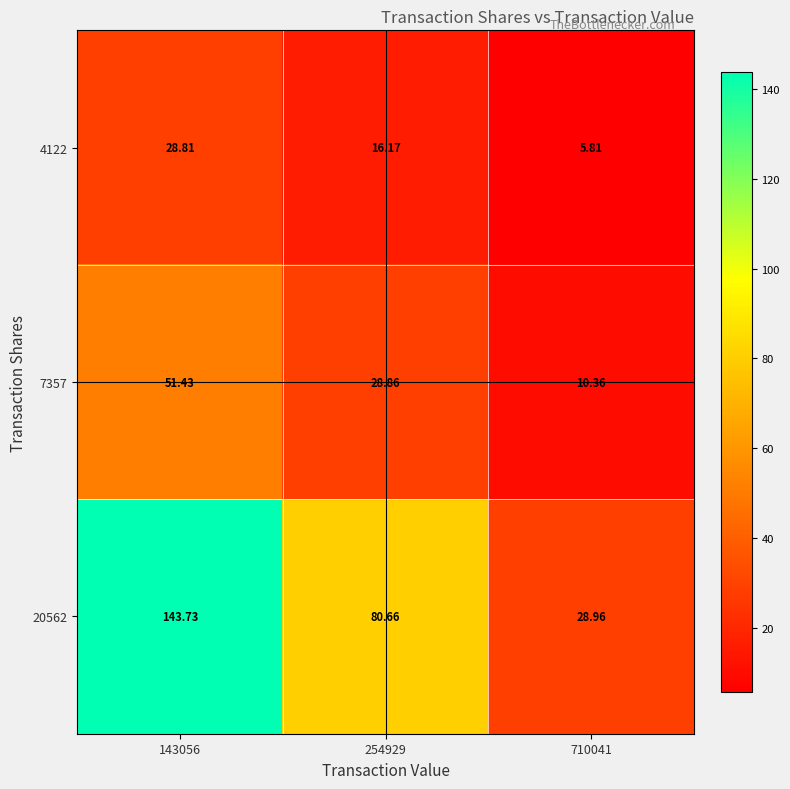

At which category does the chart reach its peak across all series?

143056